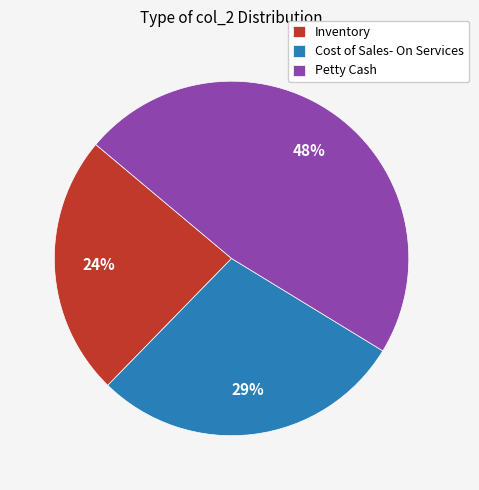

To the nearest percent, what percentage of the pie is Cost of Sales- On Services?

29%